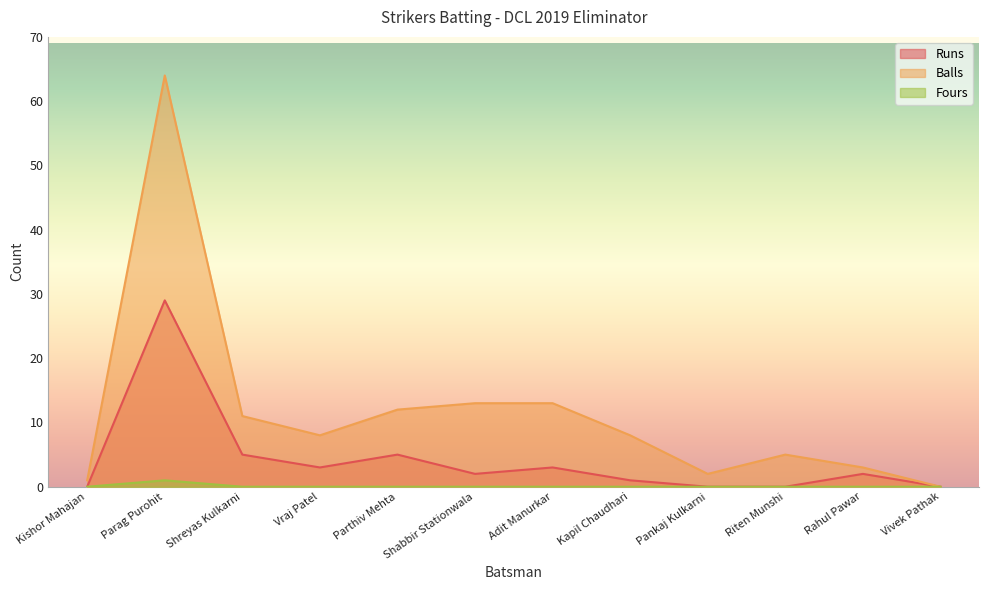

What is the difference between the maximum and minimum values in the Runs series?

29